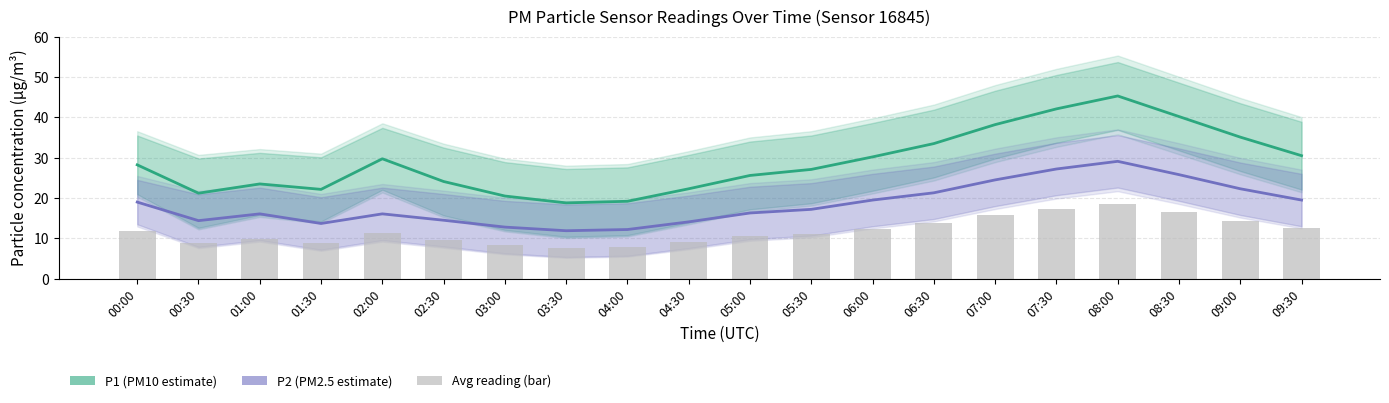

List the series in order of their peak value, lowest first.

Avg reading (bar), P2 (PM2.5 estimate), P1 (PM10 estimate)